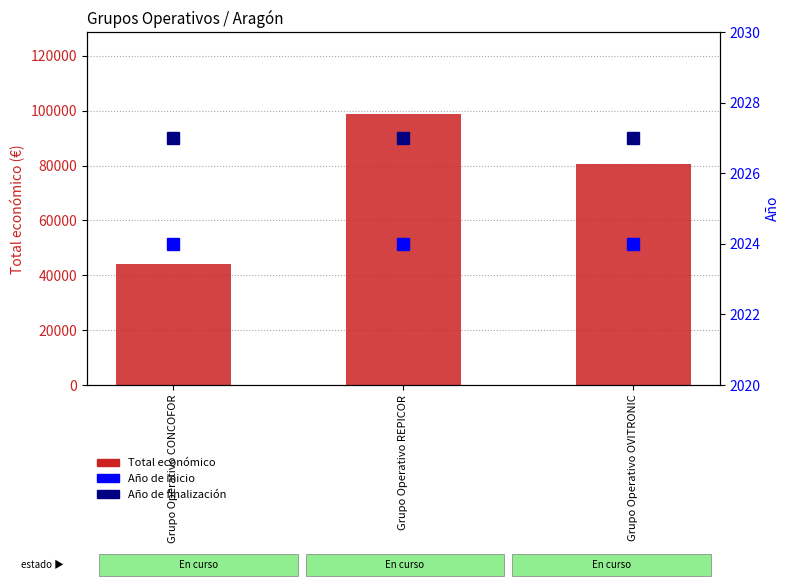

How many categories are shown in the chart?

3